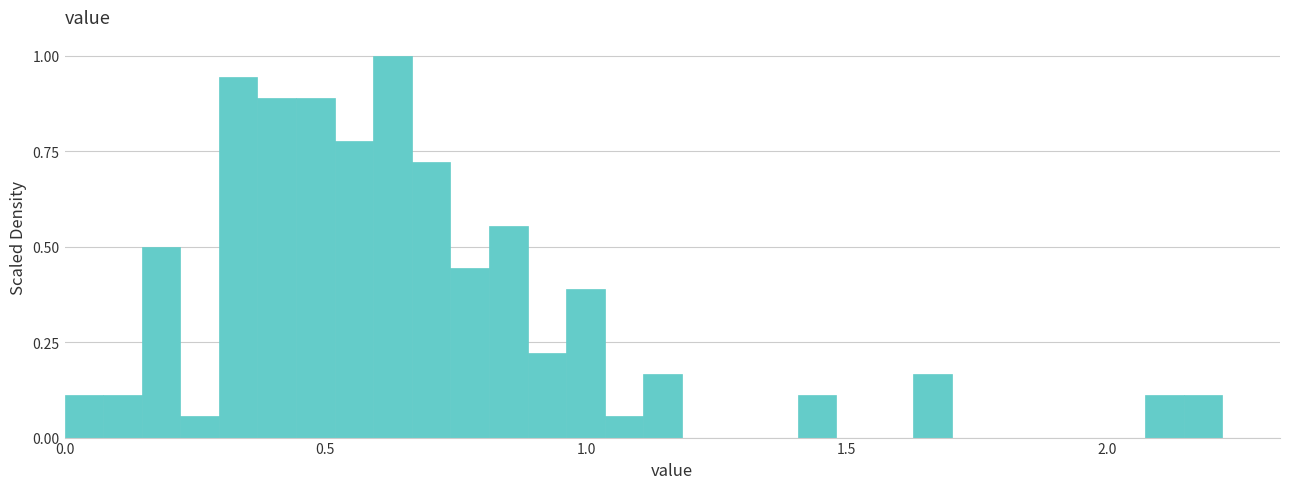

Read against the x-axis, roughly where is the centre of the tallest bar?

0.65